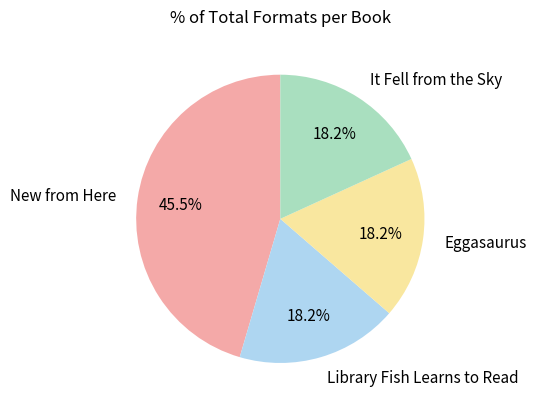

To the nearest percent, what is the difference between the New from Here and Library Fish Learns to Read slice percentages?

27%